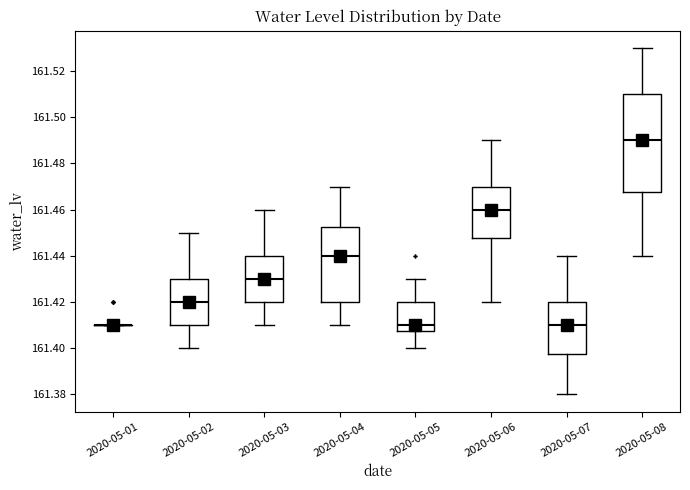

Reading left to right, read every box against the y-axis: the position of its median line, the range the box covers, and the ends of its whiskers. The values are not printed on the chart, so give them approximately, as read against the axis.

2020-05-01: box collapsed to a line at 161.410, whiskers 161.410 to 161.410
2020-05-02: median 161.420, box 161.410 to 161.430, whiskers 161.400 to 161.450
2020-05-03: median 161.430, box 161.420 to 161.440, whiskers 161.410 to 161.460
2020-05-04: median 161.440, box 161.420 to 161.452, whiskers 161.410 to 161.470
2020-05-05: median 161.410, box 161.408 to 161.420, whiskers 161.400 to 161.430
2020-05-06: median 161.460, box 161.448 to 161.470, whiskers 161.420 to 161.490
2020-05-07: median 161.410, box 161.398 to 161.420, whiskers 161.380 to 161.440
2020-05-08: median 161.490, box 161.468 to 161.510, whiskers 161.440 to 161.530